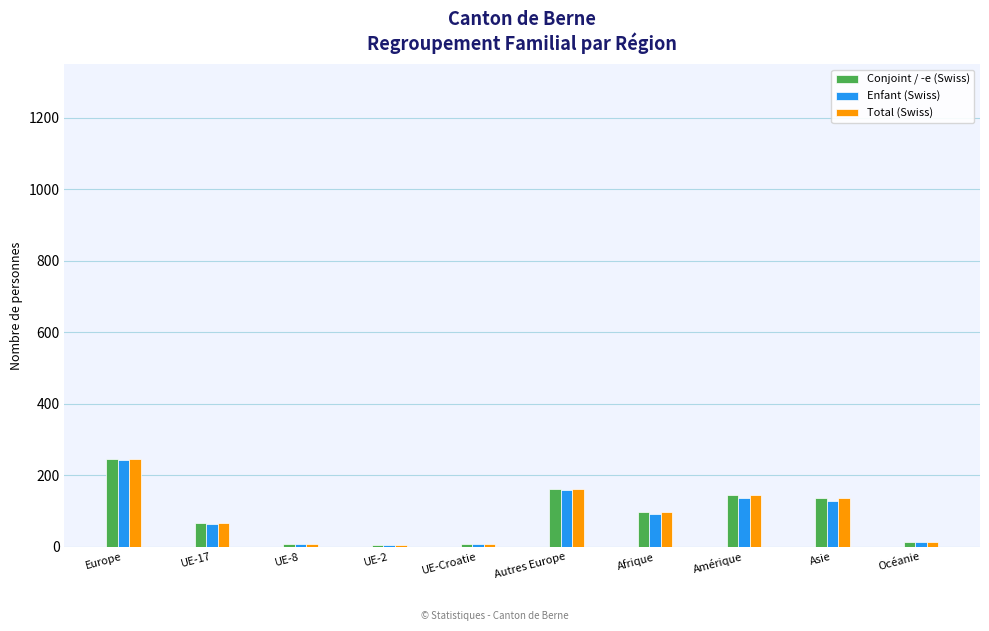

What is the lowest value of the Total (Swiss) series?

5